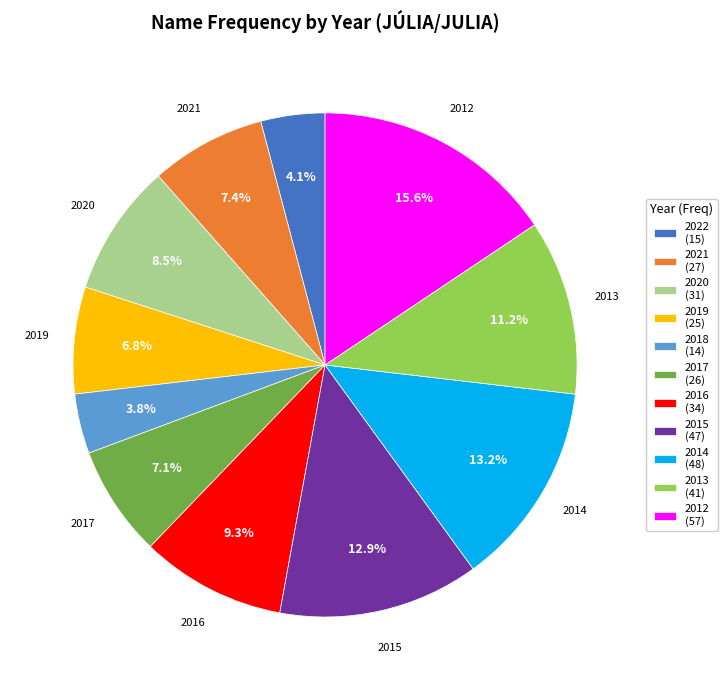

Is there any slice that represents more than half of the pie?

No